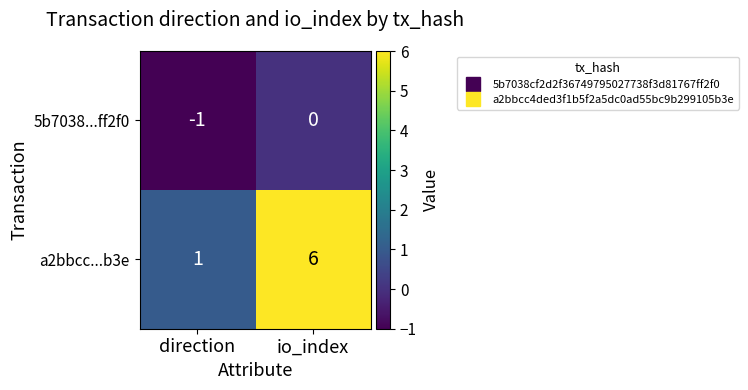

Which category has the lowest value across all series?

direction